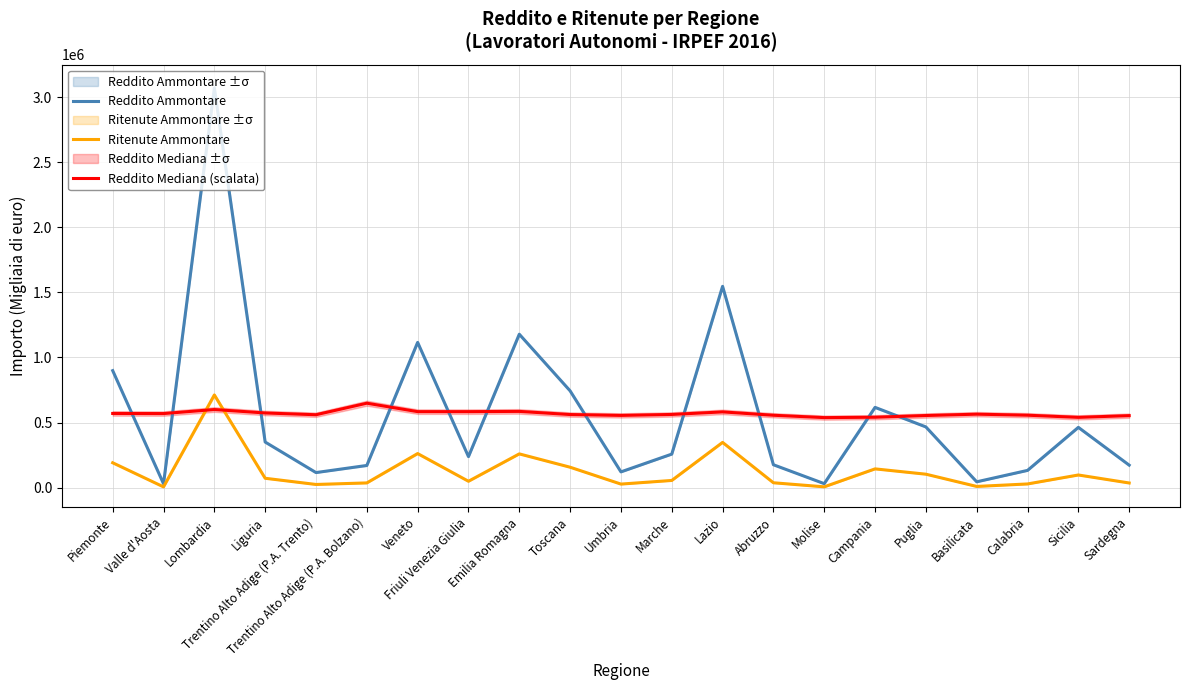

How many distinct data groups are displayed?

3